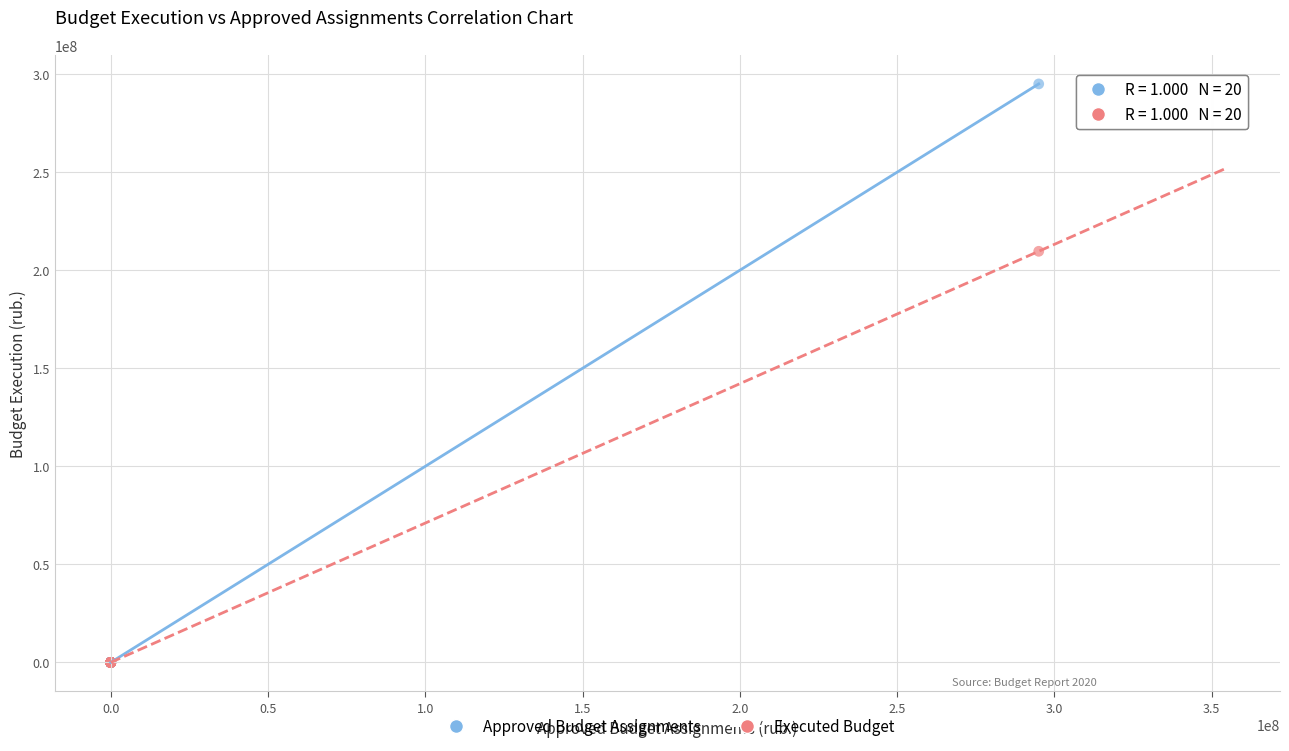

What are all the series names shown in the legend?

Approved Budget Assignments, Executed Budget